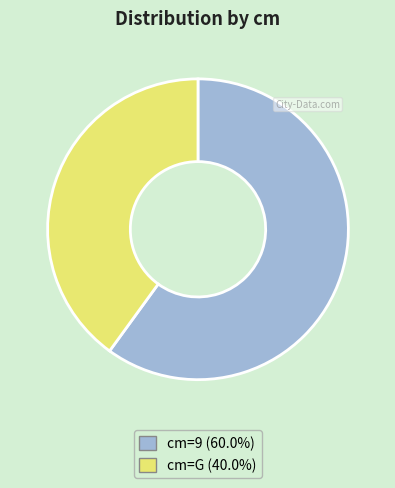

Does any single category account for the majority?

Yes